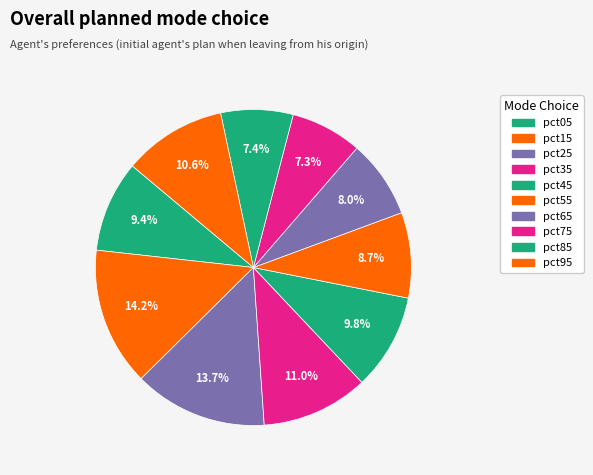

Count the number of slices in the pie.

10